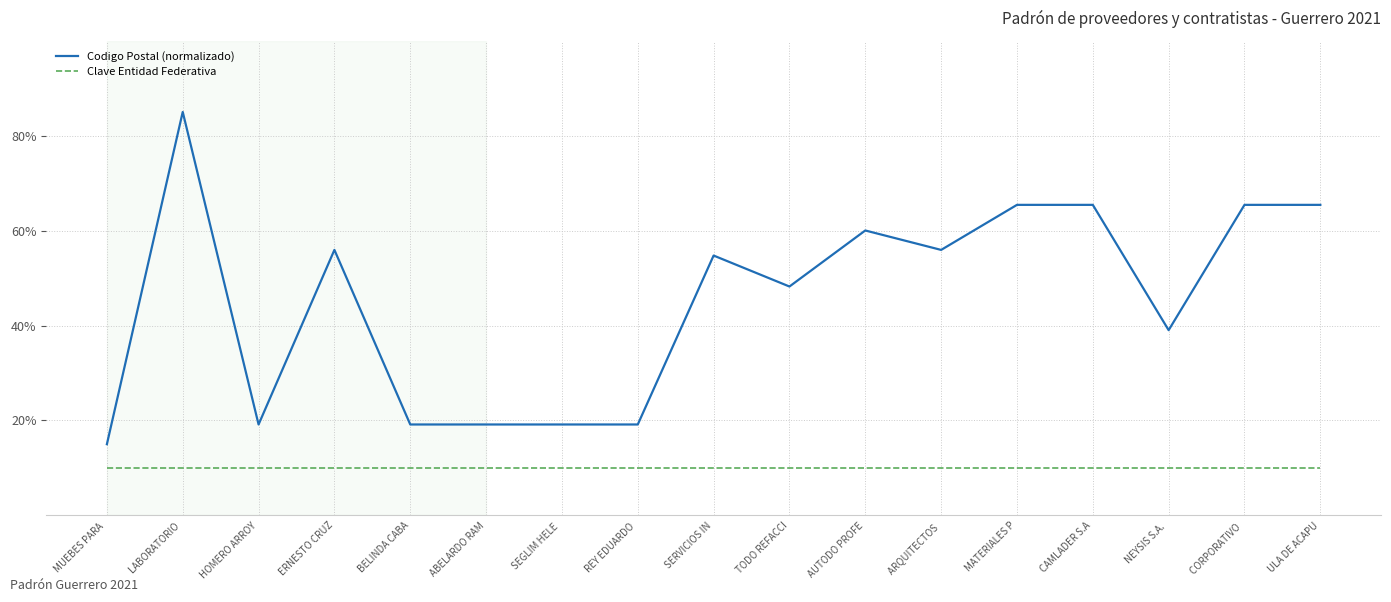

What is the greatest value displayed?

85.0